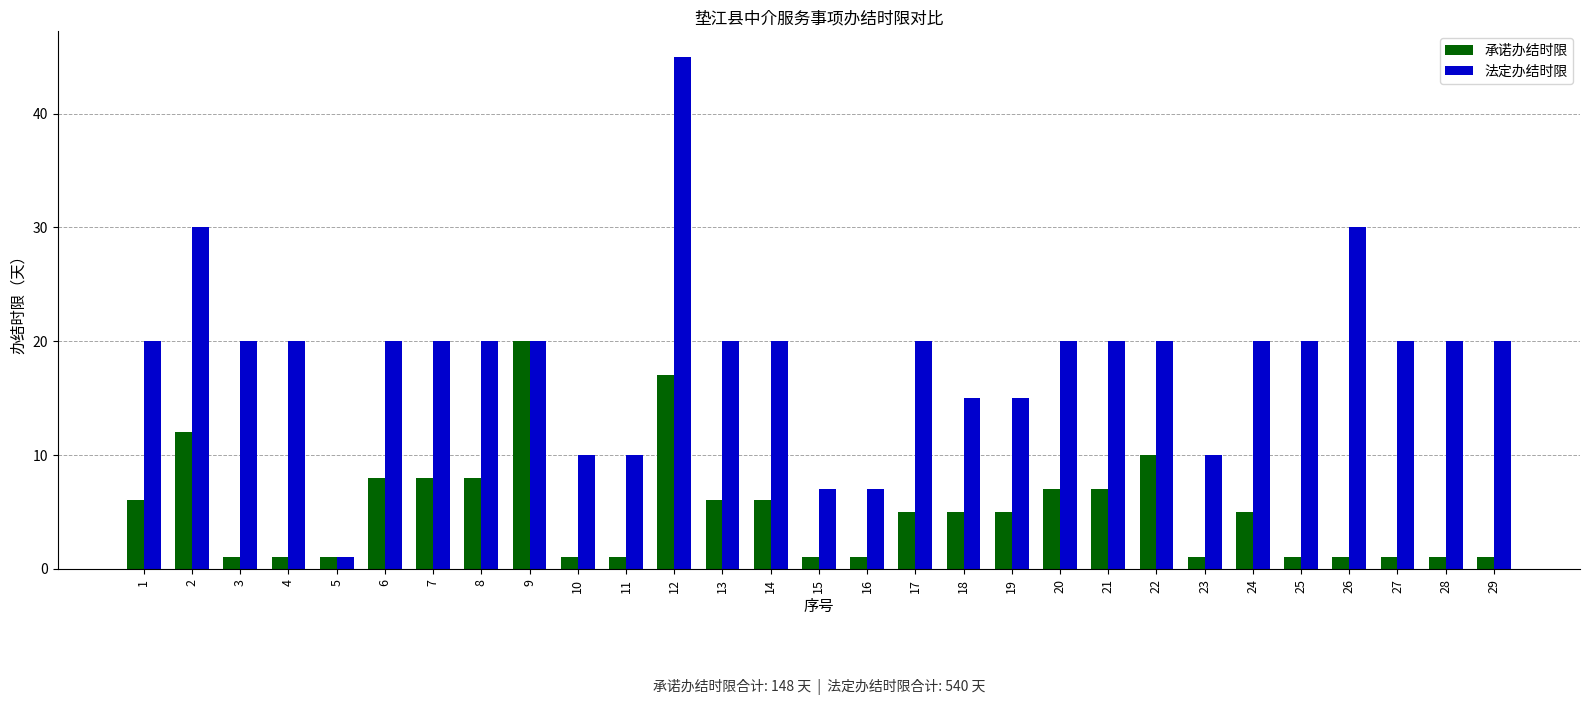

What is the value of the 承诺办结时限 bar at the 28th from the left?

1